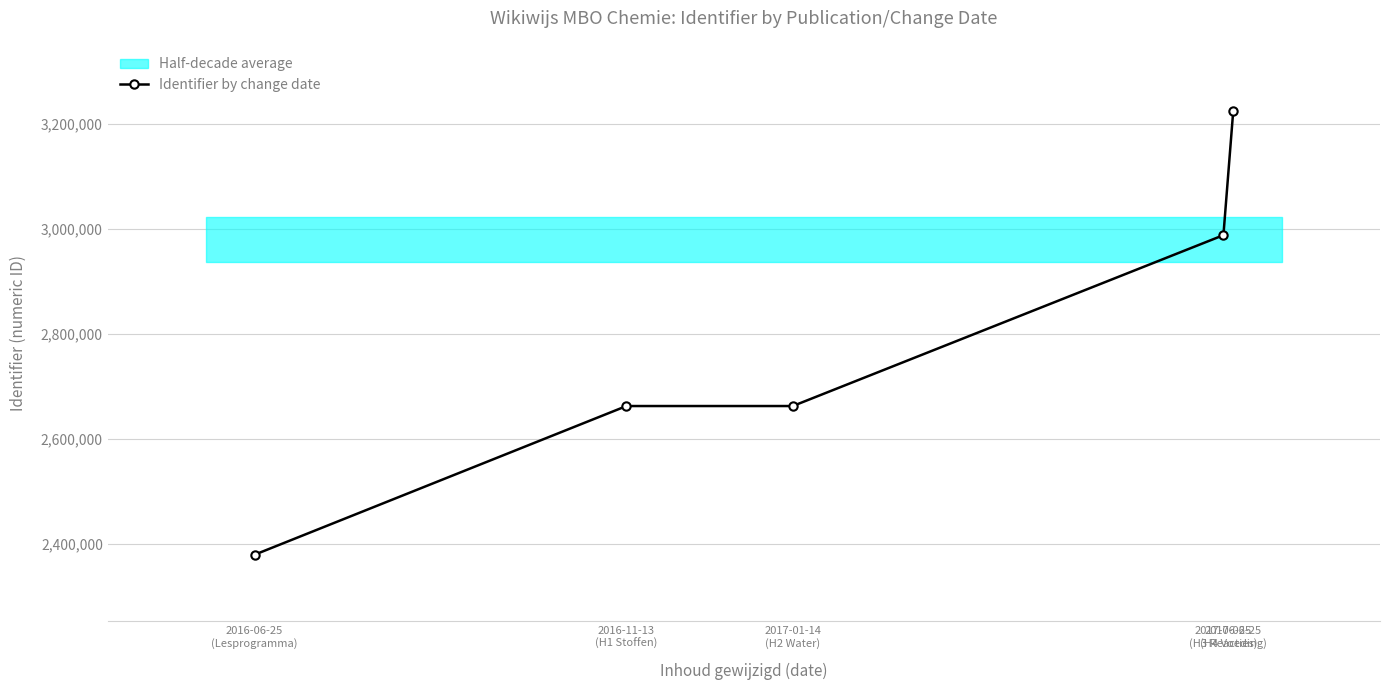

Is it true that the value at 2017-06-25
(H3 Reacties) is 1956413?

False